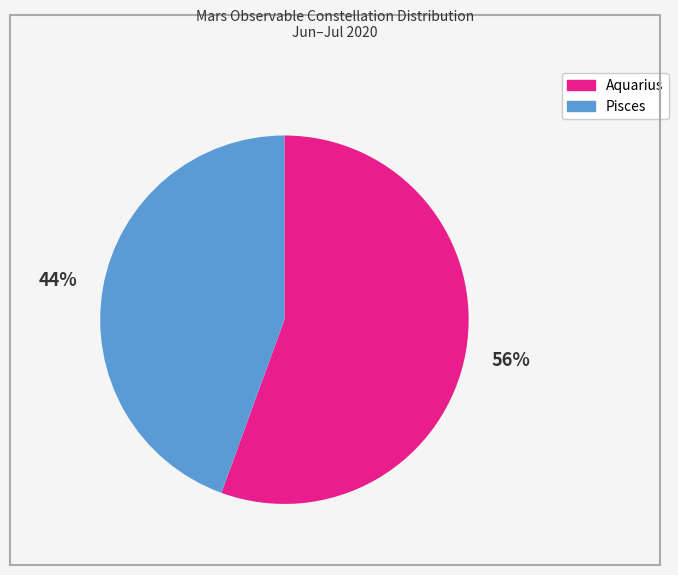

Do Pisces and Aquarius together represent more than half of the pie?

Yes